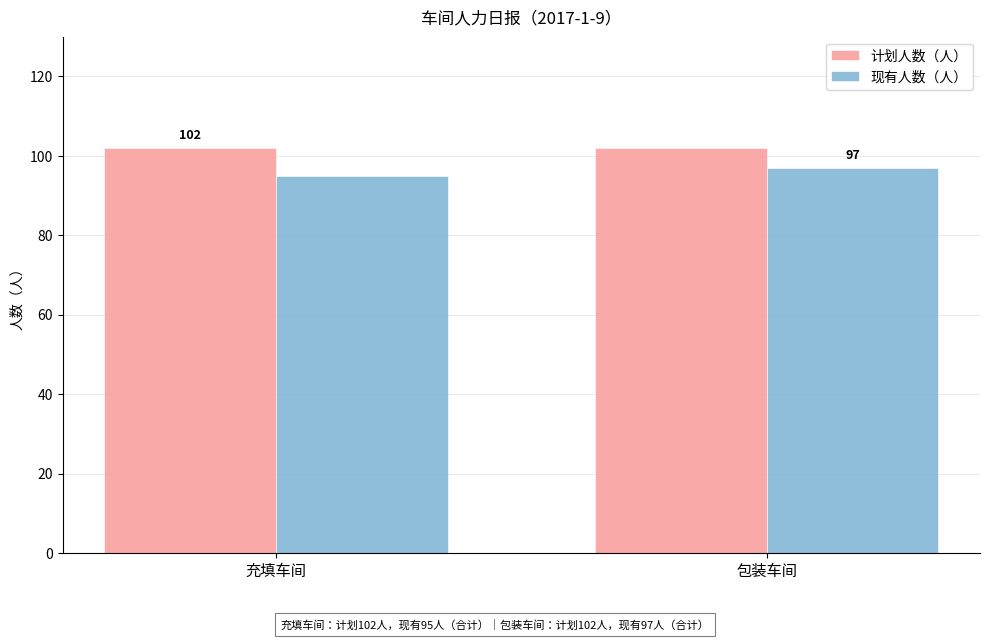

At how many categories does at least one series exceed 97?

2